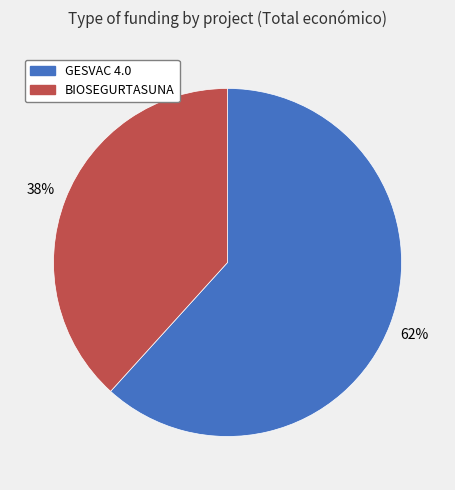

To the nearest percent, what is the average slice percentage?

50%